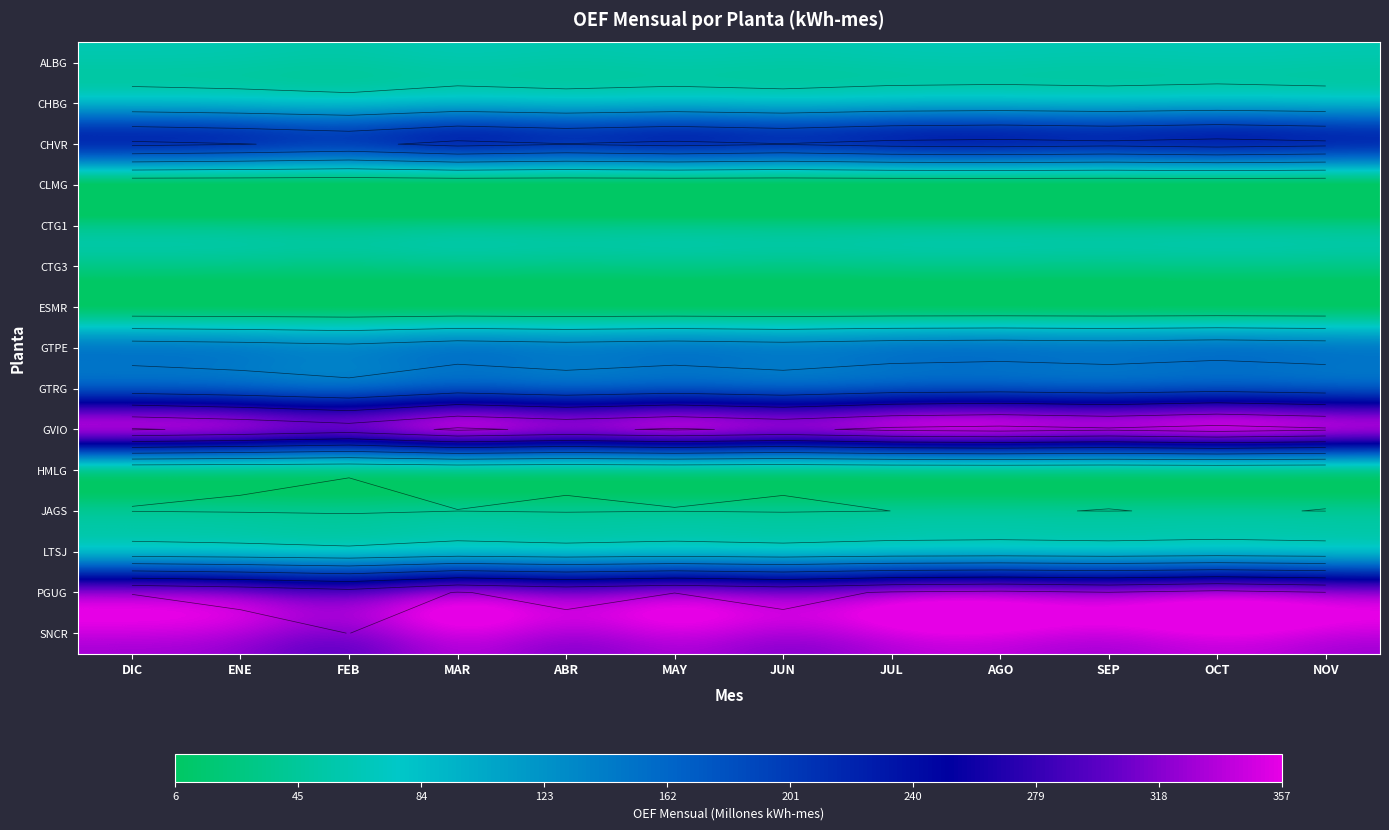

The value of HMLG at FEB is 57.2. True or false?

False